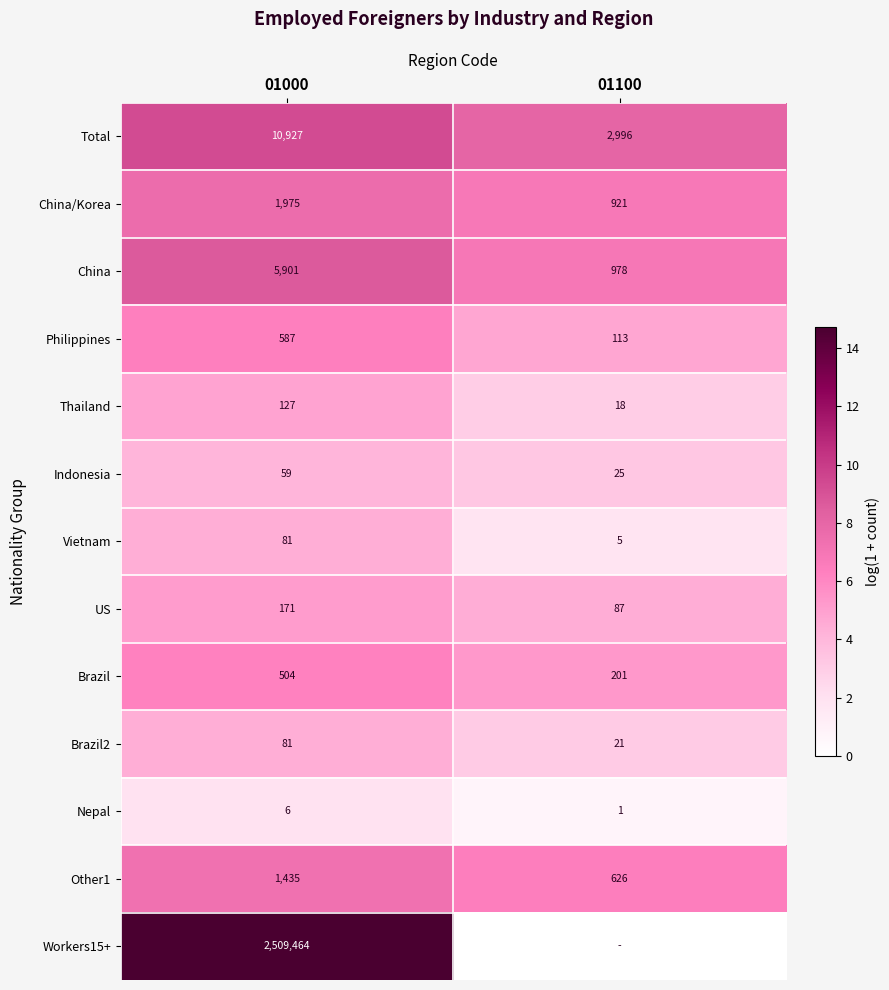

What is the average value of the US series?

129